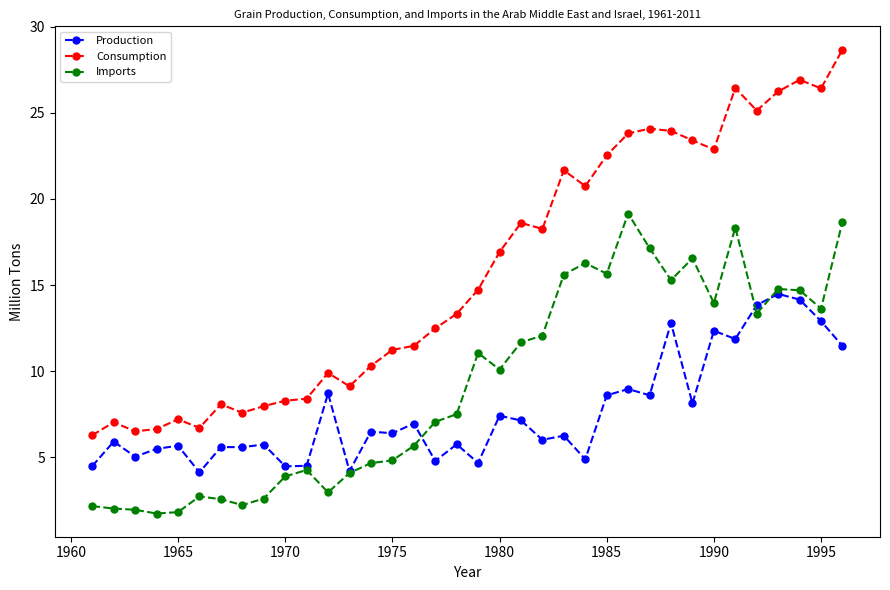

What is the maximum value shown in the chart?

28.7